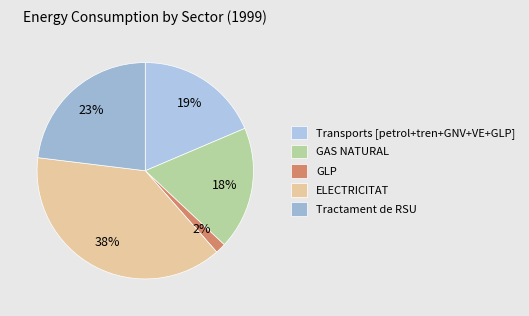

How many segments does this pie chart have?

5